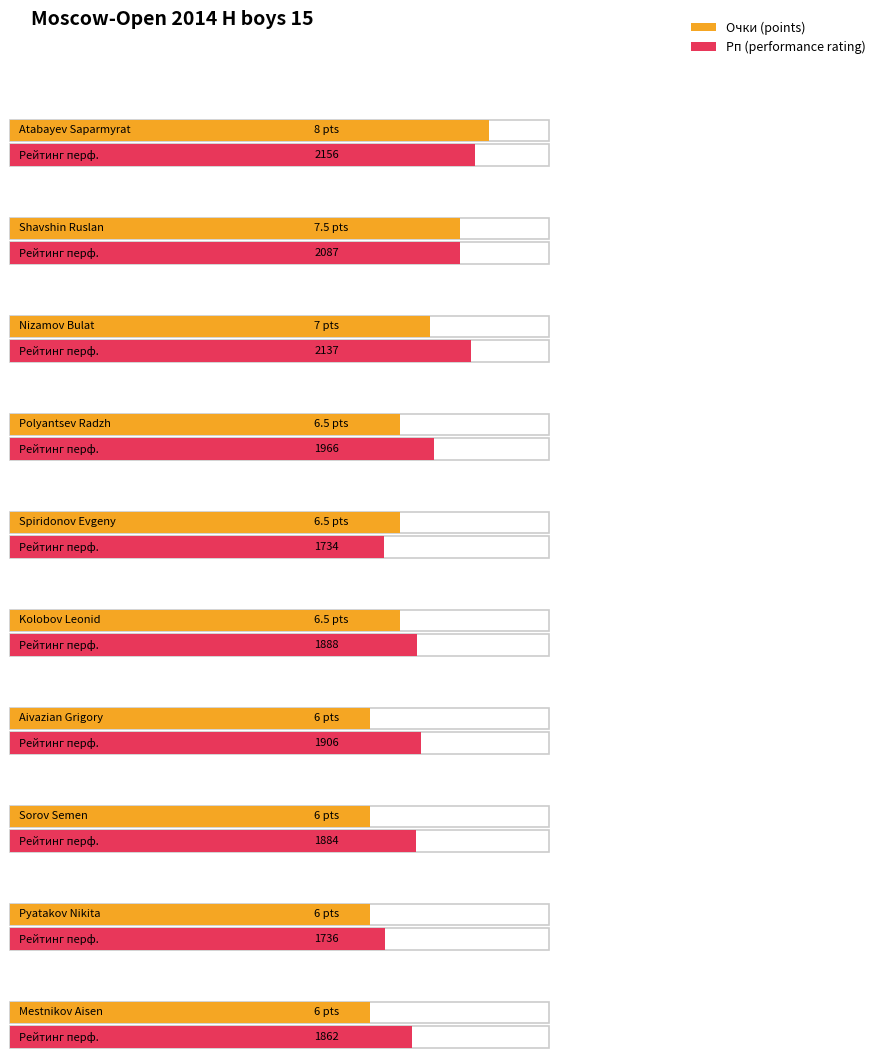

Reading right to left, list all the values displayed in this chart.

Очки: Mestnikov Aisen=6.0	Pyatakov Nikita=6.0	Sorov Semen=6.0	Aivazian Grigory=6.0	Kolobov Leonid=6.5	Spiridonov Evgeny=6.5	Polyantsev Radzh=6.5	Nizamov Bulat=7.0	Shavshin Ruslan=7.5	Atabayev Saparmyrat=8.0
Рп: Mestnikov Aisen=1862.0	Pyatakov Nikita=1736.0	Sorov Semen=1884.0	Aivazian Grigory=1906.0	Kolobov Leonid=1888.0	Spiridonov Evgeny=1734.0	Polyantsev Radzh=1966.0	Nizamov Bulat=2137.0	Shavshin Ruslan=2087.0	Atabayev Saparmyrat=2156.0